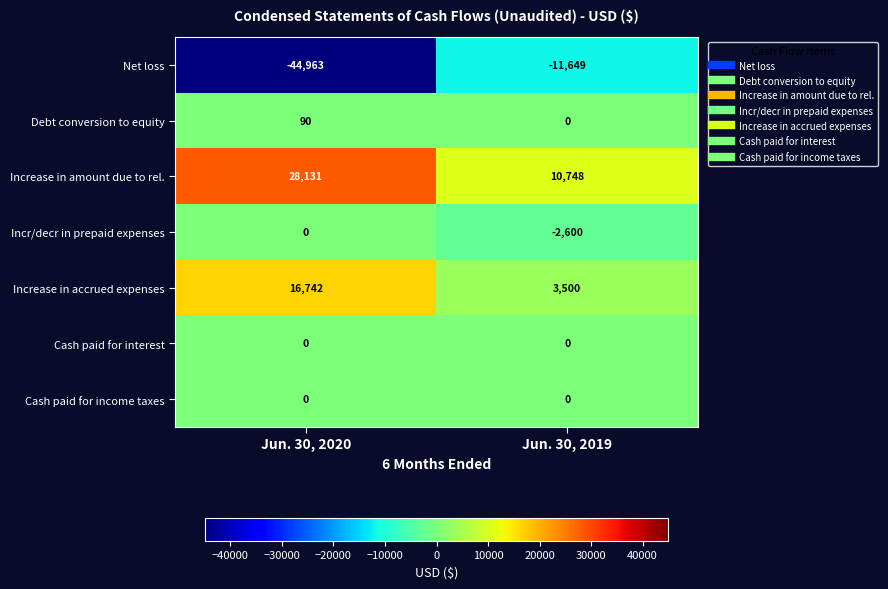

Which series has the widest spread of values?

Net loss